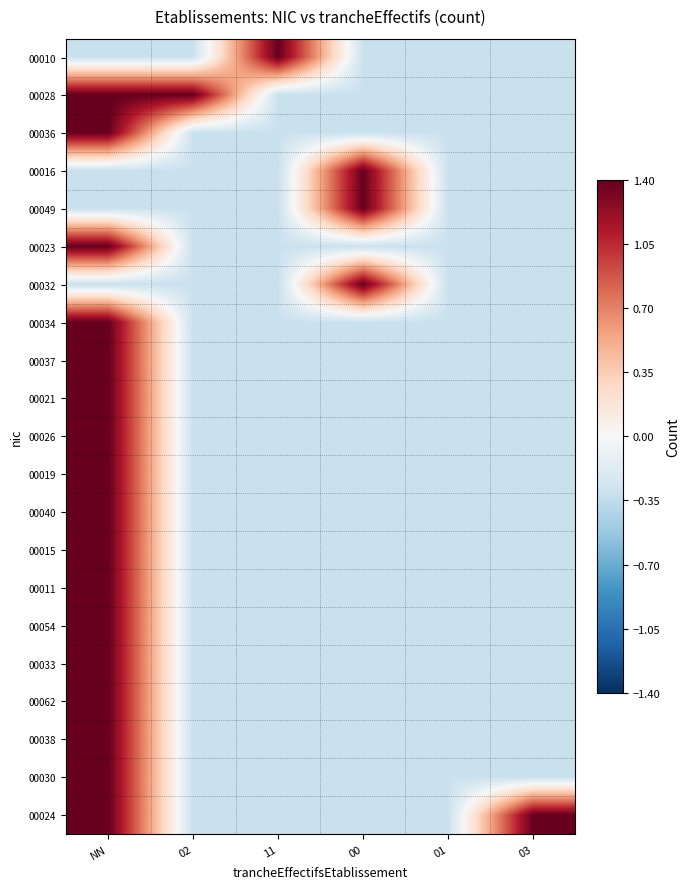

Which has a higher value, 00 or NN?

00